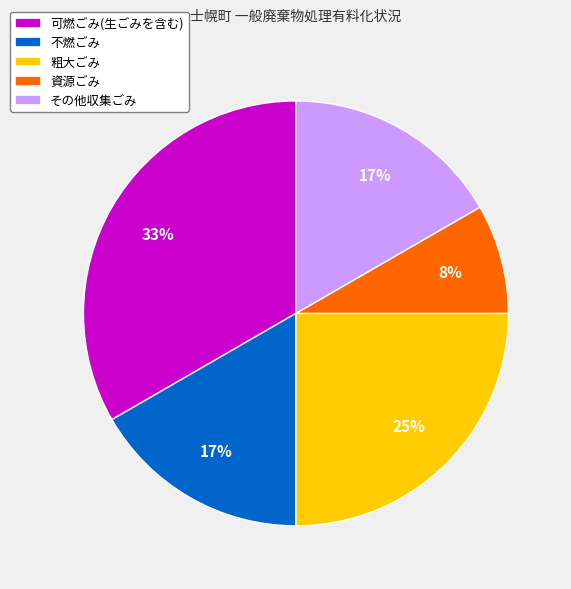

Is there a majority slice in this chart?

No